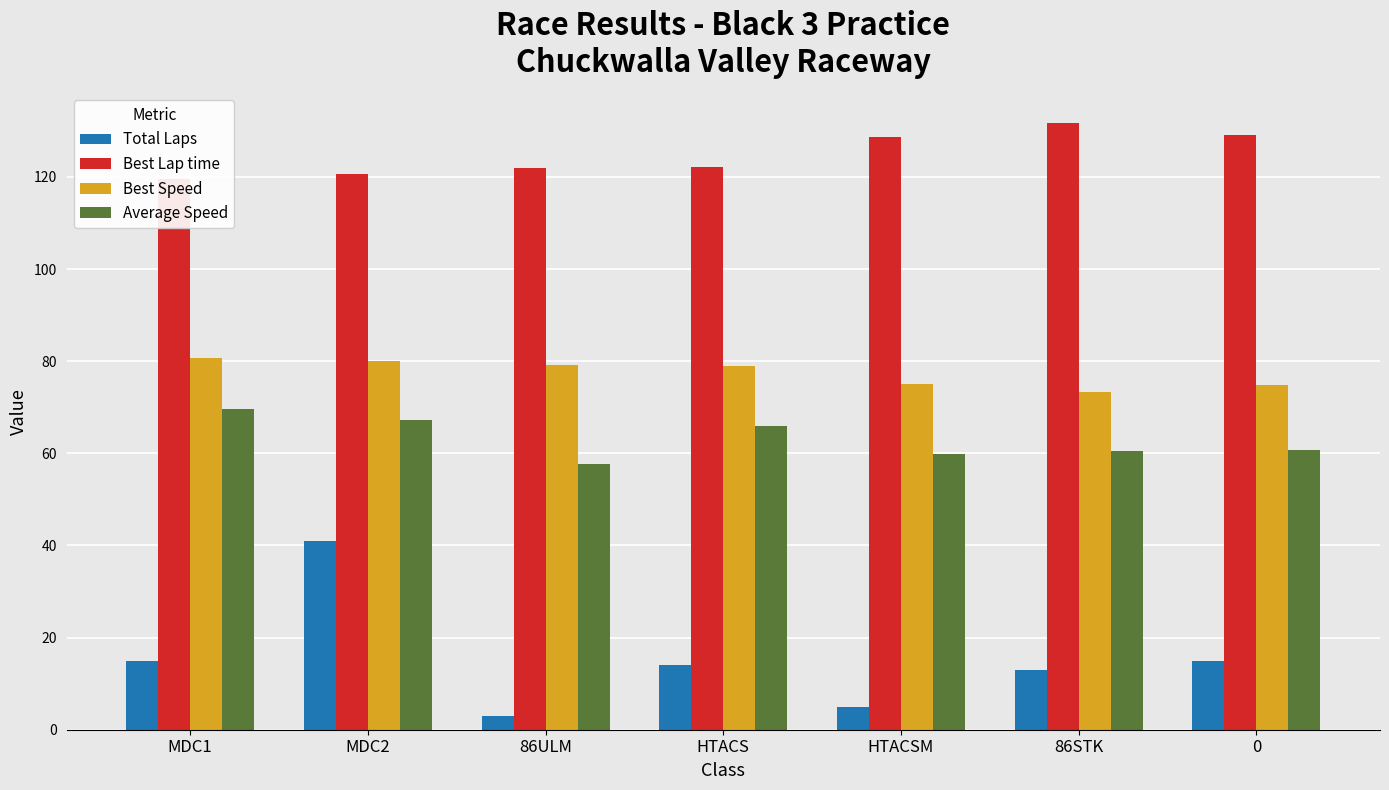

At which category does the chart reach its minimum across all series?

86ULM